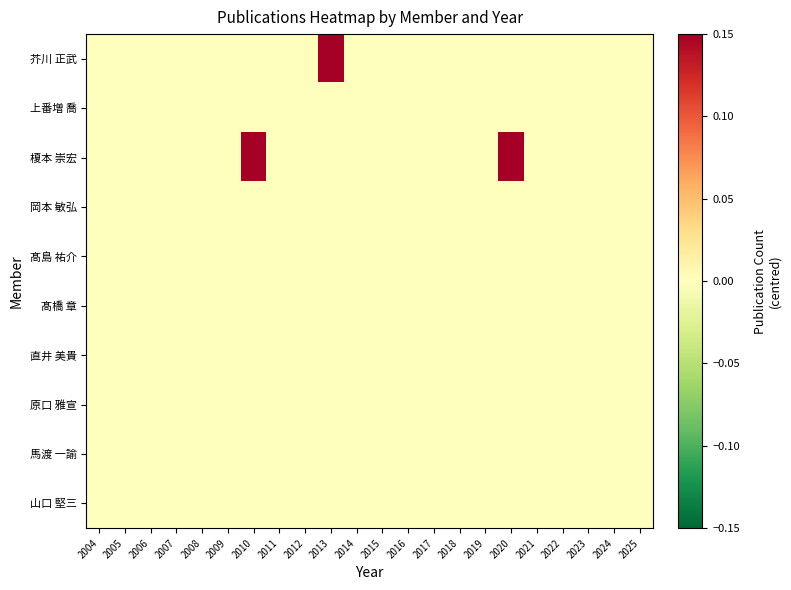

Reading left to right, what are all the values shown in this chart?

芥川 正武: 2004=0	2005=0	2006=0	2007=0	2008=0	2009=0	2010=0	2011=0	2012=0	2013=1	2014=0	2015=0	2016=0	2017=0	2018=0	2019=0	2020=0	2021=0	2022=0	2023=0	2024=0	2025=0
上番増 喬: 2004=0	2005=0	2006=0	2007=0	2008=0	2009=0	2010=0	2011=0	2012=0	2013=0	2014=0	2015=0	2016=0	2017=0	2018=0	2019=0	2020=0	2021=0	2022=0	2023=0	2024=0	2025=0
榎本 崇宏: 2004=0	2005=0	2006=0	2007=0	2008=0	2009=0	2010=1	2011=0	2012=0	2013=0	2014=0	2015=0	2016=0	2017=0	2018=0	2019=0	2020=1	2021=0	2022=0	2023=0	2024=0	2025=0
岡本 敏弘: 2004=0	2005=0	2006=0	2007=0	2008=0	2009=0	2010=0	2011=0	2012=0	2013=0	2014=0	2015=0	2016=0	2017=0	2018=0	2019=0	2020=0	2021=0	2022=0	2023=0	2024=0	2025=0
髙島 祐介: 2004=0	2005=0	2006=0	2007=0	2008=0	2009=0	2010=0	2011=0	2012=0	2013=0	2014=0	2015=0	2016=0	2017=0	2018=0	2019=0	2020=0	2021=0	2022=0	2023=0	2024=0	2025=0
髙橋 章: 2004=0	2005=0	2006=0	2007=0	2008=0	2009=0	2010=0	2011=0	2012=0	2013=0	2014=0	2015=0	2016=0	2017=0	2018=0	2019=0	2020=0	2021=0	2022=0	2023=0	2024=0	2025=0
直井 美貴: 2004=0	2005=0	2006=0	2007=0	2008=0	2009=0	2010=0	2011=0	2012=0	2013=0	2014=0	2015=0	2016=0	2017=0	2018=0	2019=0	2020=0	2021=0	2022=0	2023=0	2024=0	2025=0
原口 雅宣: 2004=0	2005=0	2006=0	2007=0	2008=0	2009=0	2010=0	2011=0	2012=0	2013=0	2014=0	2015=0	2016=0	2017=0	2018=0	2019=0	2020=0	2021=0	2022=0	2023=0	2024=0	2025=0
馬渡 一諭: 2004=0	2005=0	2006=0	2007=0	2008=0	2009=0	2010=0	2011=0	2012=0	2013=0	2014=0	2015=0	2016=0	2017=0	2018=0	2019=0	2020=0	2021=0	2022=0	2023=0	2024=0	2025=0
山口 堅三: 2004=0	2005=0	2006=0	2007=0	2008=0	2009=0	2010=0	2011=0	2012=0	2013=0	2014=0	2015=0	2016=0	2017=0	2018=0	2019=0	2020=0	2021=0	2022=0	2023=0	2024=0	2025=0